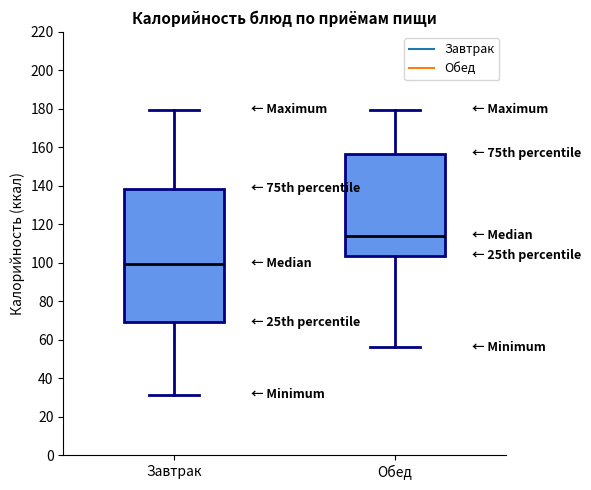

Reading left to right, transcribe this box plot: for each box, give where its median line is, the range the box spans, and where its two whiskers end, as read against the y-axis. The values are not printed on the chart, so give them approximately, as read against the axis.

Завтрак: median 100, box 70 to 138, whiskers 32 to 180
Обед: median 114, box 104 to 156, whiskers 56 to 180